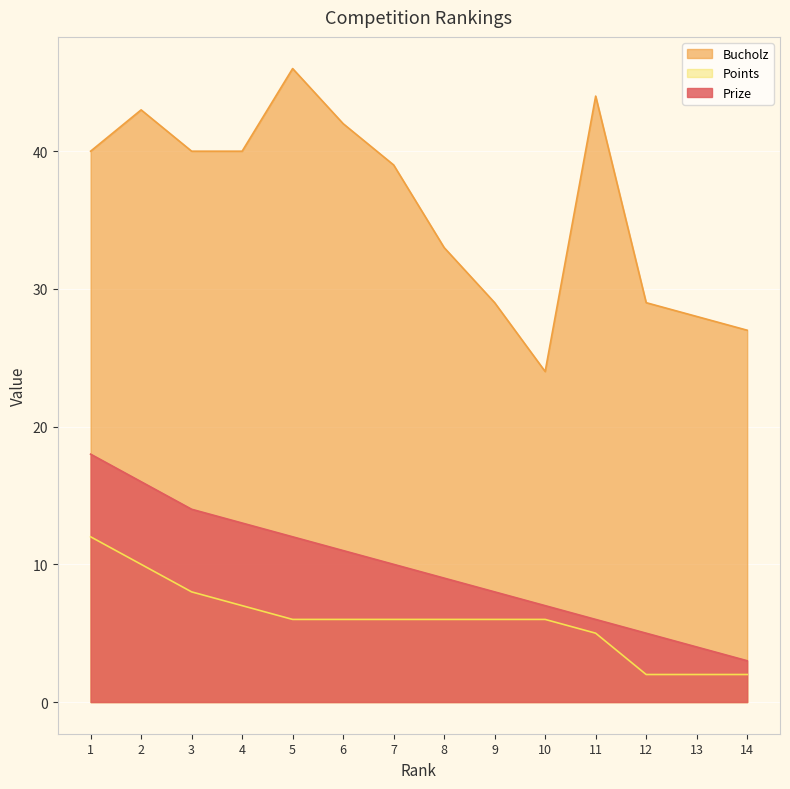

Reading left to right, what are all the values shown in this chart?

Prize: 1=18	2=16	3=14	4=13	5=12	6=11	7=10	8=9	9=8	10=7	11=6	12=5	13=4	14=3
Bucholz: 1=40	2=43	3=40	4=40	5=46	6=42	7=39	8=33	9=29	10=24	11=44	12=29	13=28	14=27
Points: 1=12	2=10	3=8	4=7	5=6	6=6	7=6	8=6	9=6	10=6	11=5	12=2	13=2	14=2